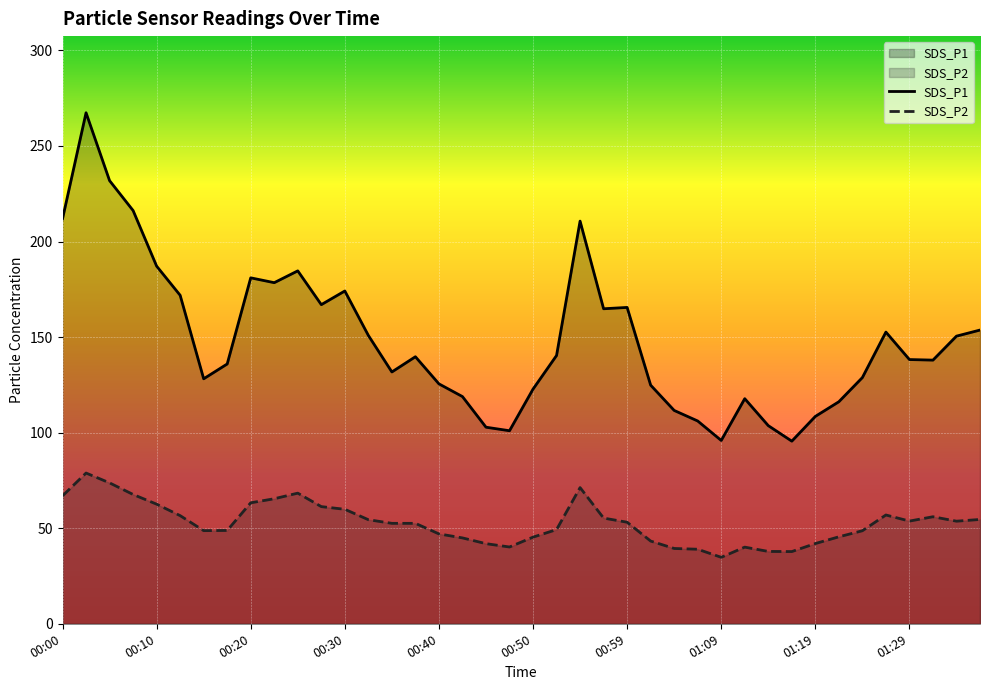

What is the difference between the highest and lowest values at 00:10?

124.5